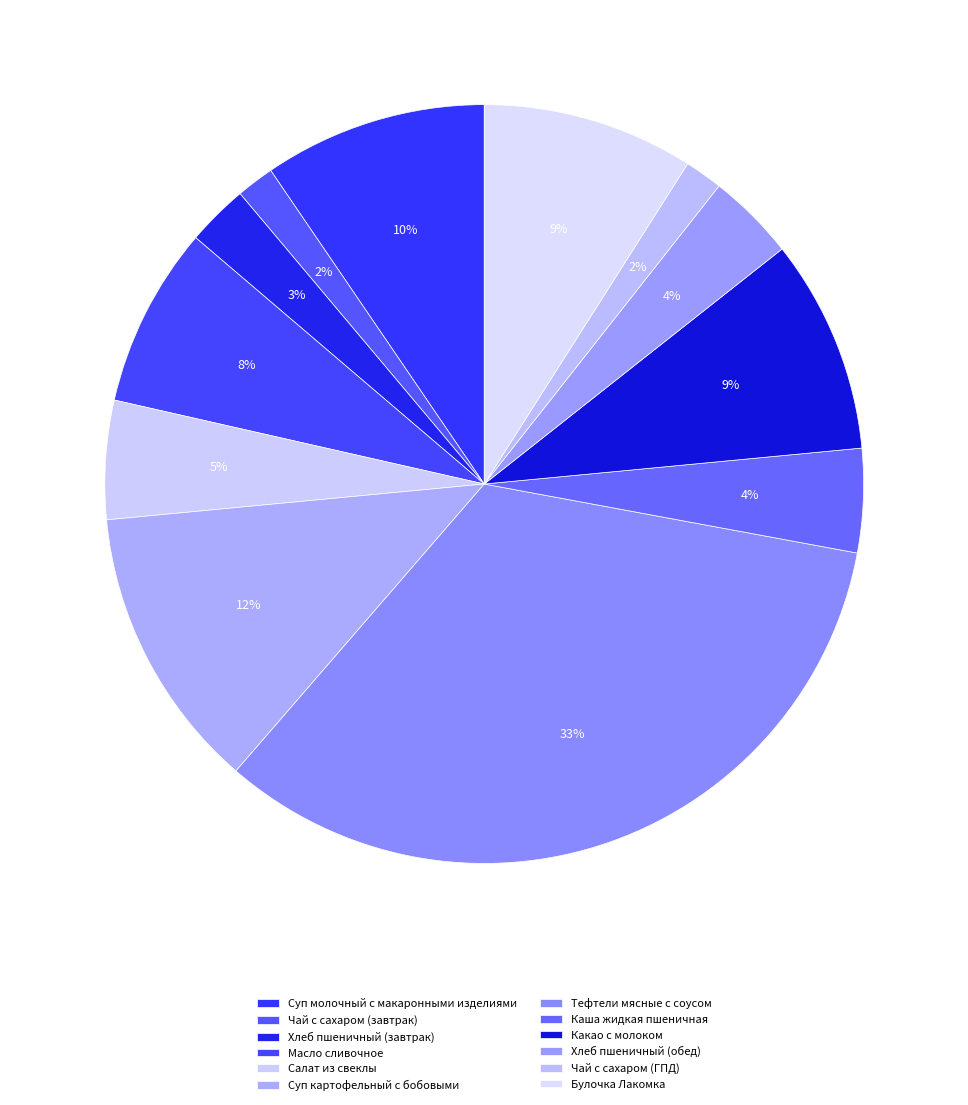

To the nearest percent, what is the difference between the Хлеб пшеничный (обед) and Хлеб пшеничный (завтрак) slice percentages?

1%